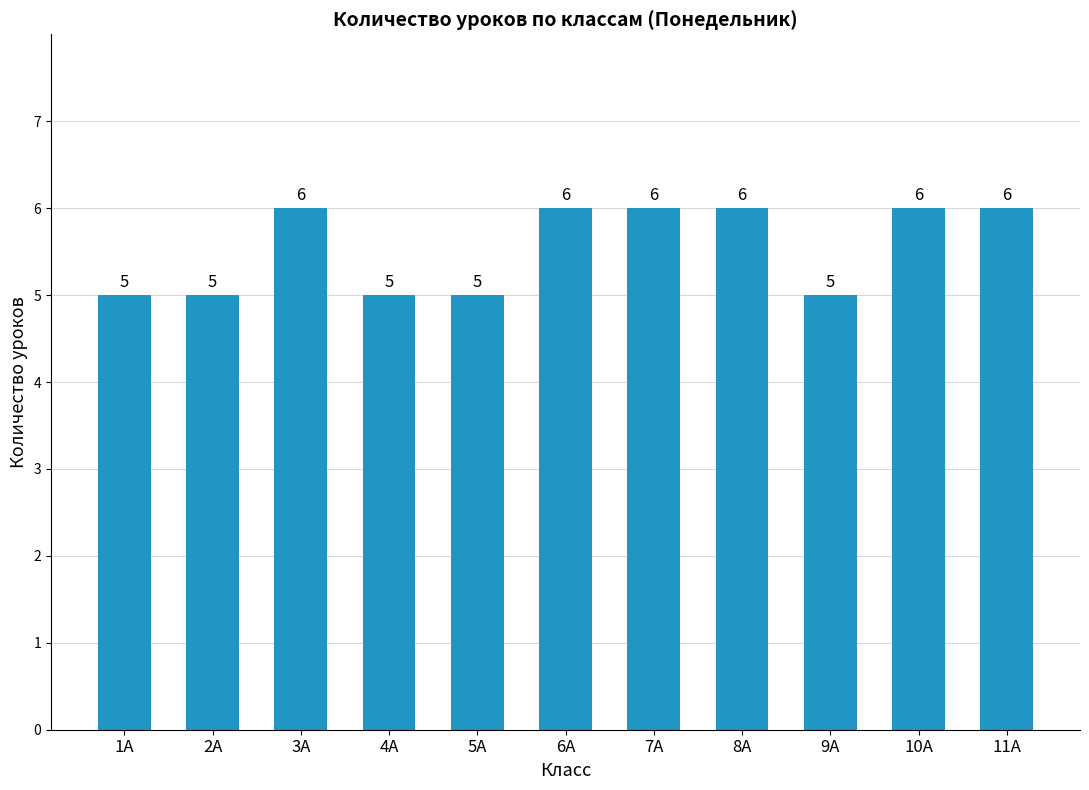

Approximately how many times larger is the value at 6А compared to 2А?

1.2